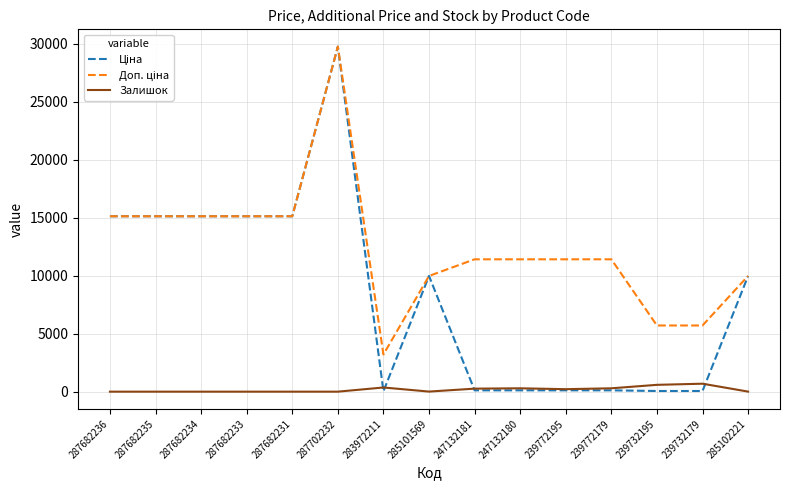

The Залишок series shows 686.0 at 239732179. True or false?

True